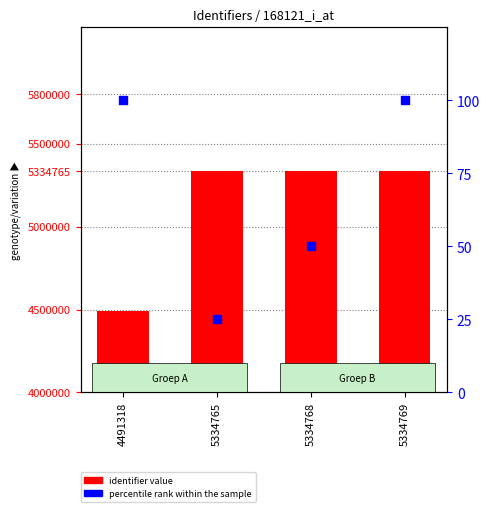

What is the total value across all series at 5334765?

5334790